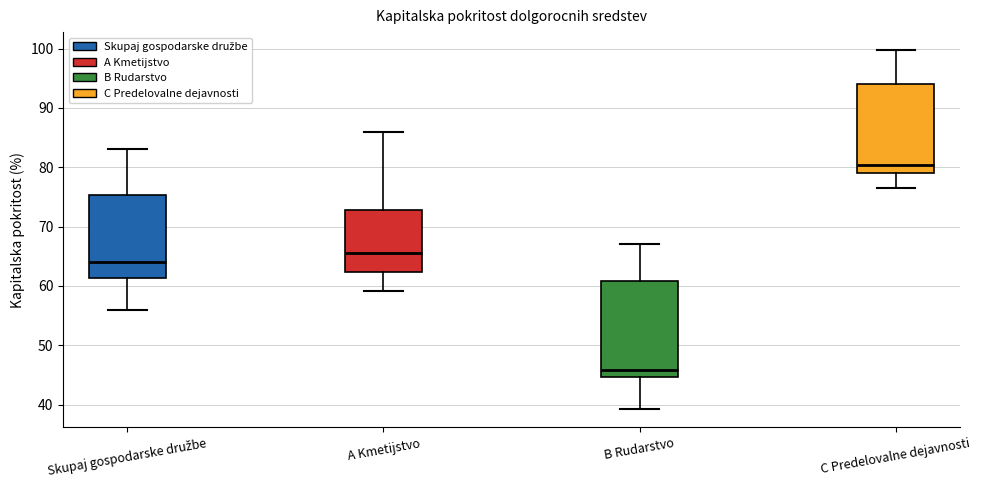

Where does the median line of the box for B Rudarstvo sit on the y-axis? The values are not printed on the chart, so give them approximately, as read against the axis.

46